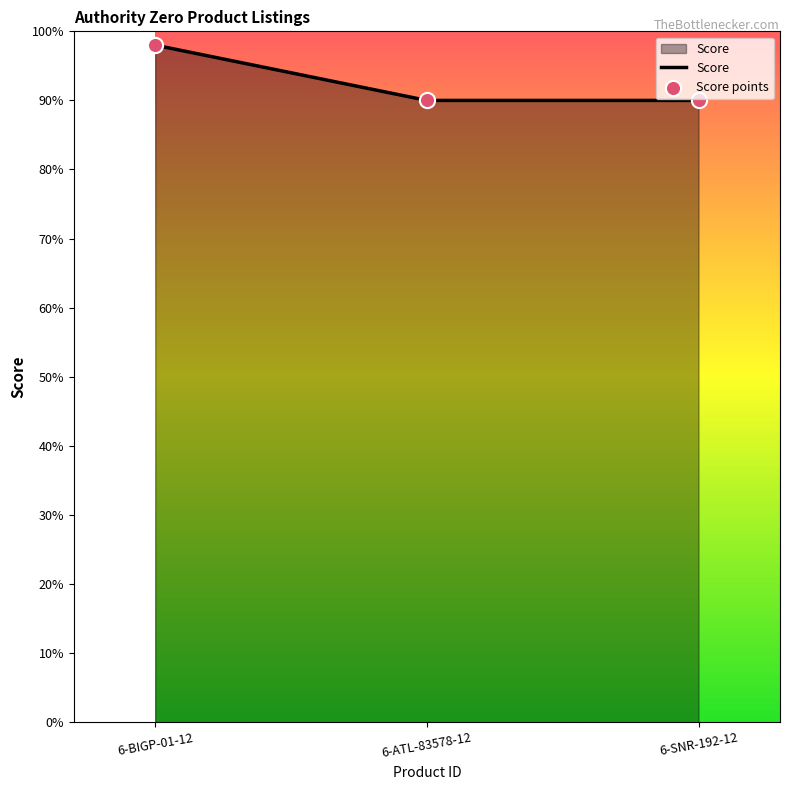

What is the difference between the maximum and second lowest values?

8